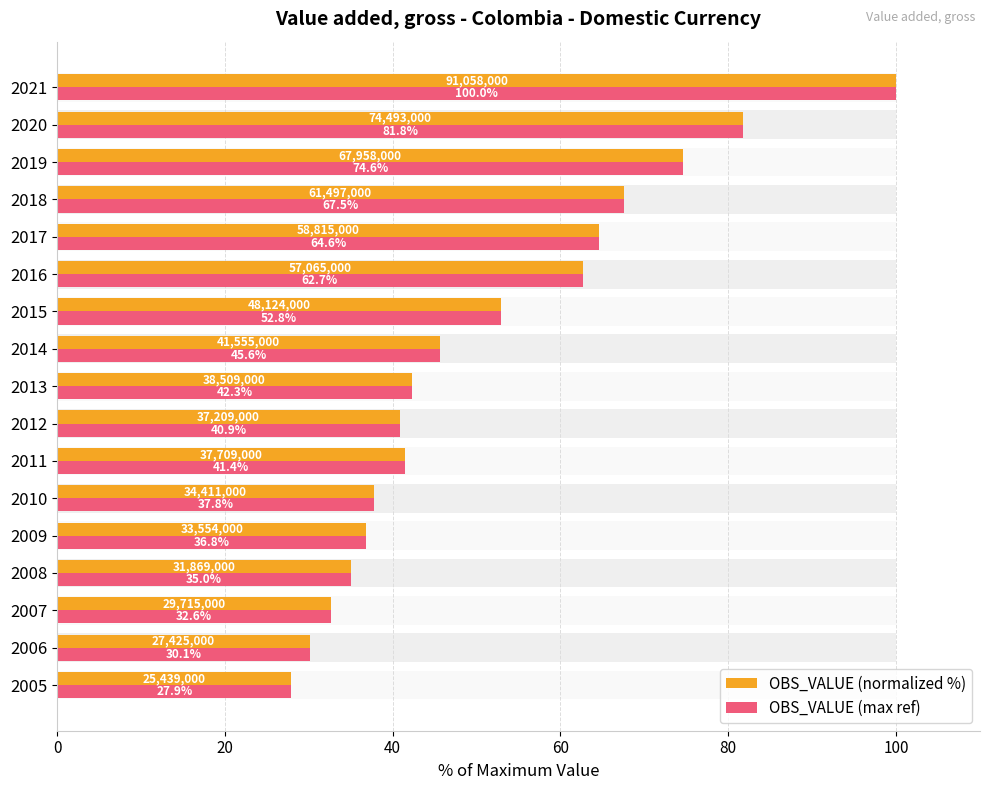

Is the value of OBS_VALUE (normalized %) at 2008 greater than the value of OBS_VALUE (max ref) at 2017?

No